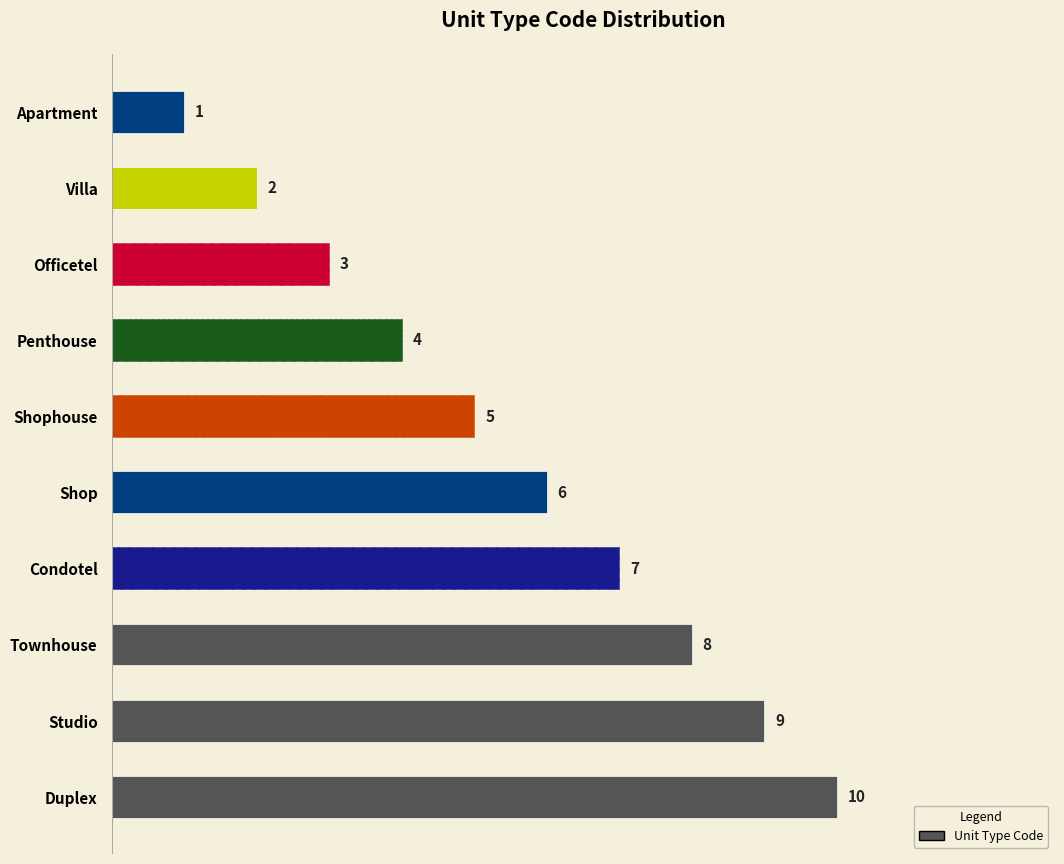

How many bars are there in total?

10